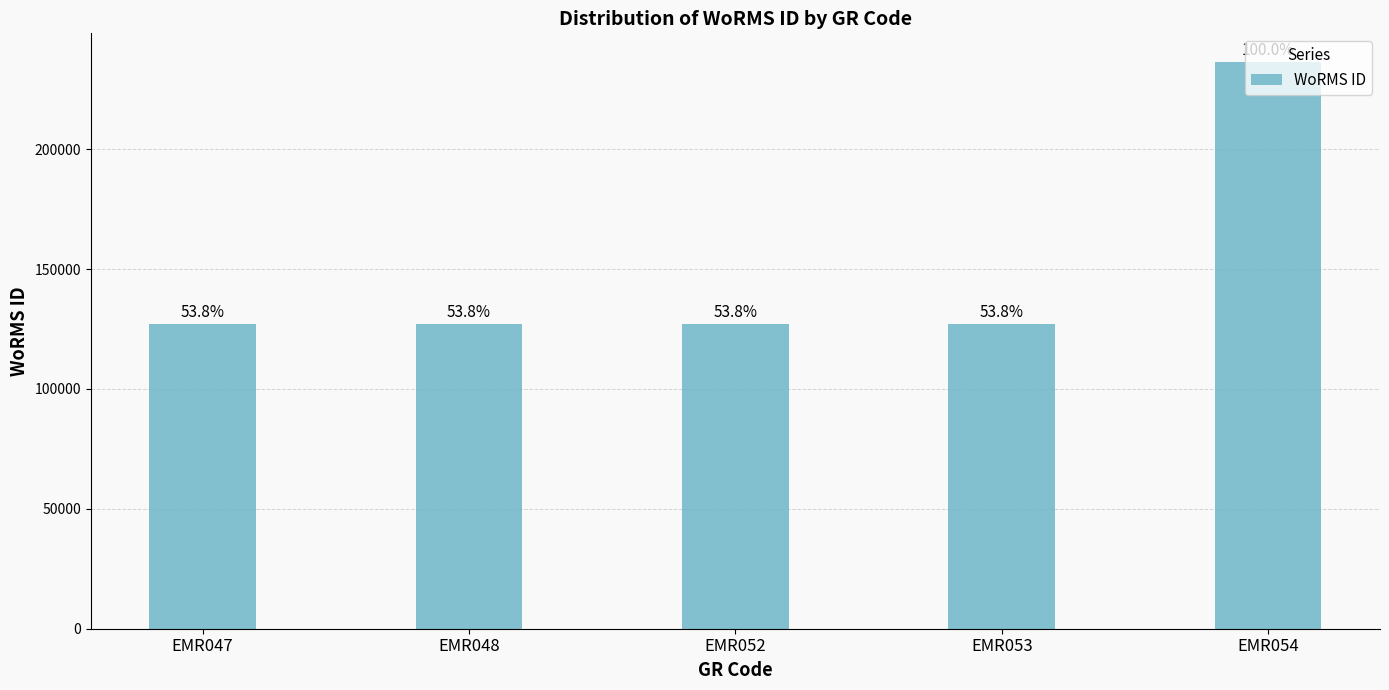

What is the difference between the second highest and second lowest values?

9